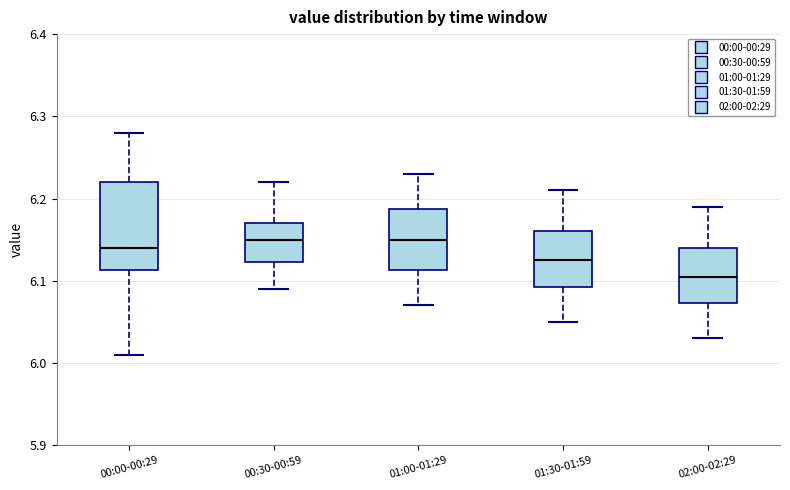

Comparing the boxes themselves (not the whiskers), which one is the tallest?

00:00-00:29